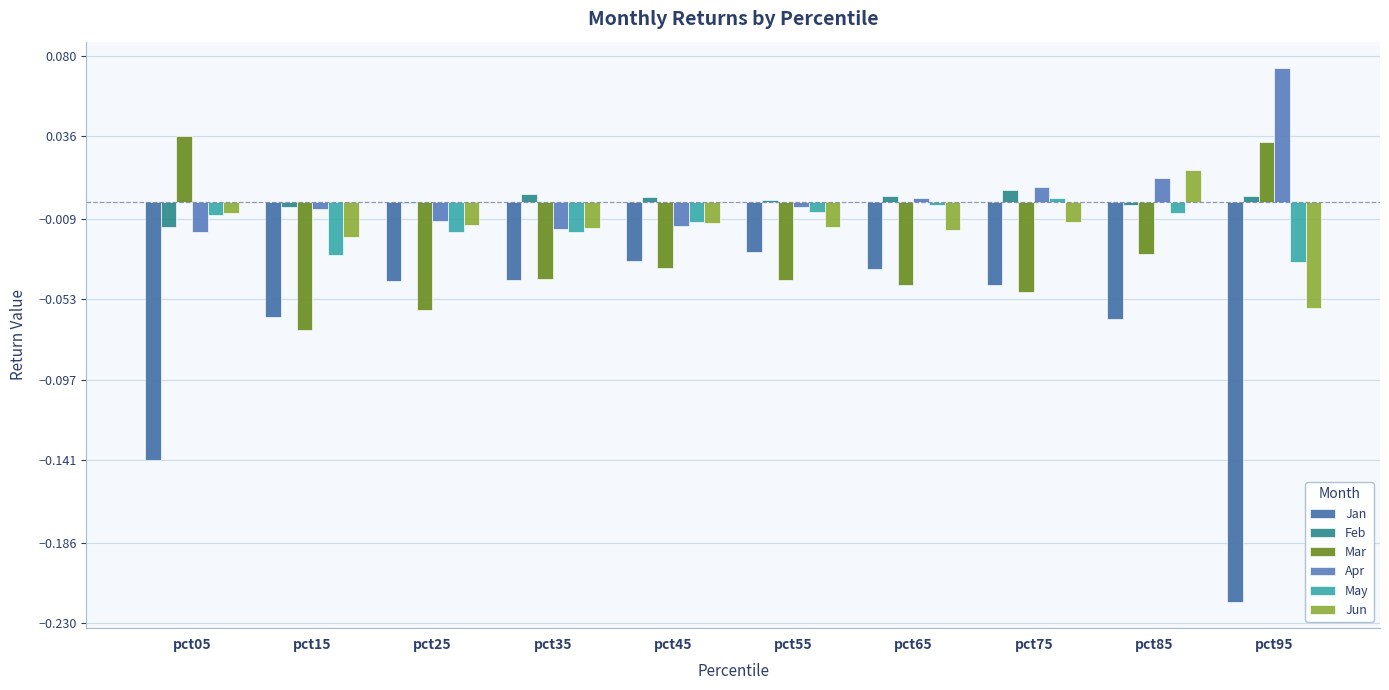

How many groups of bars are there?

10